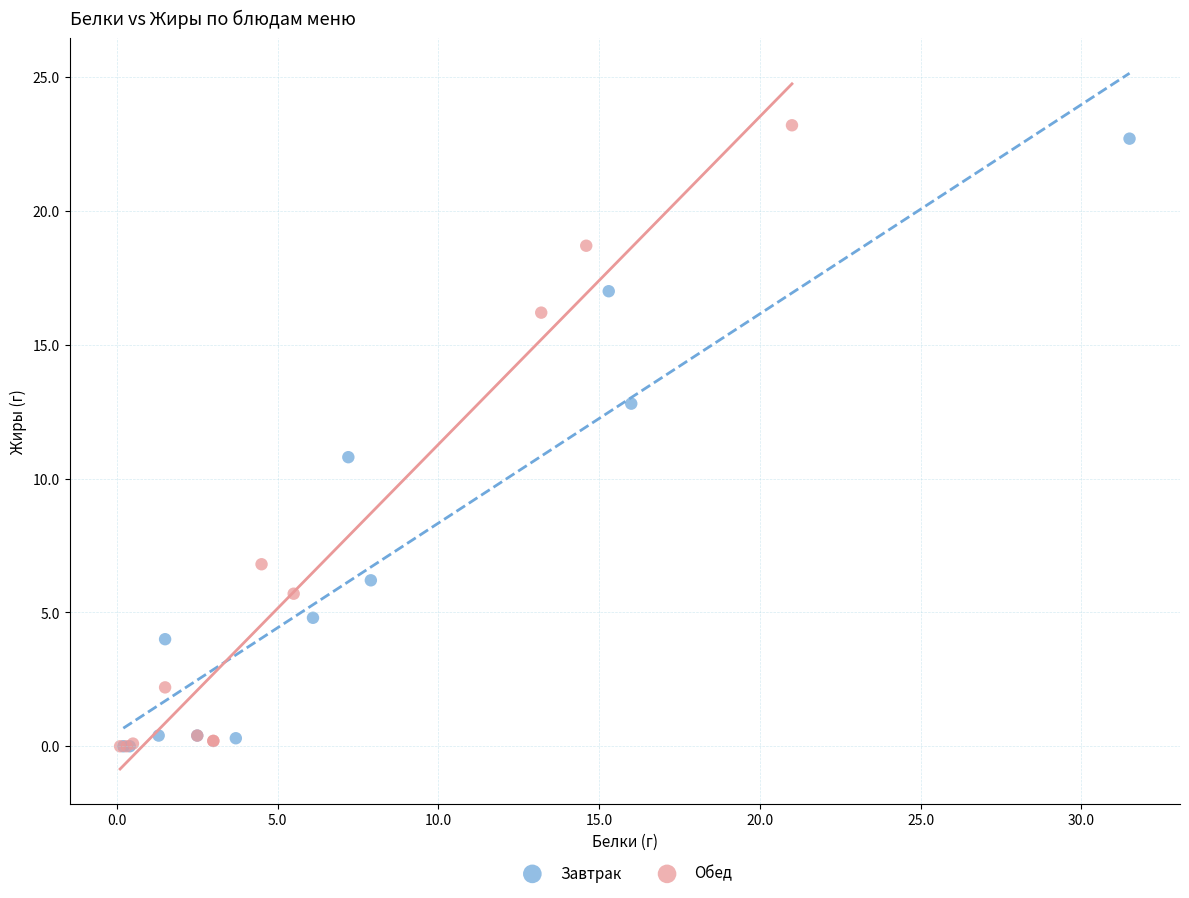

Which series contains the highest Y value?

Обед